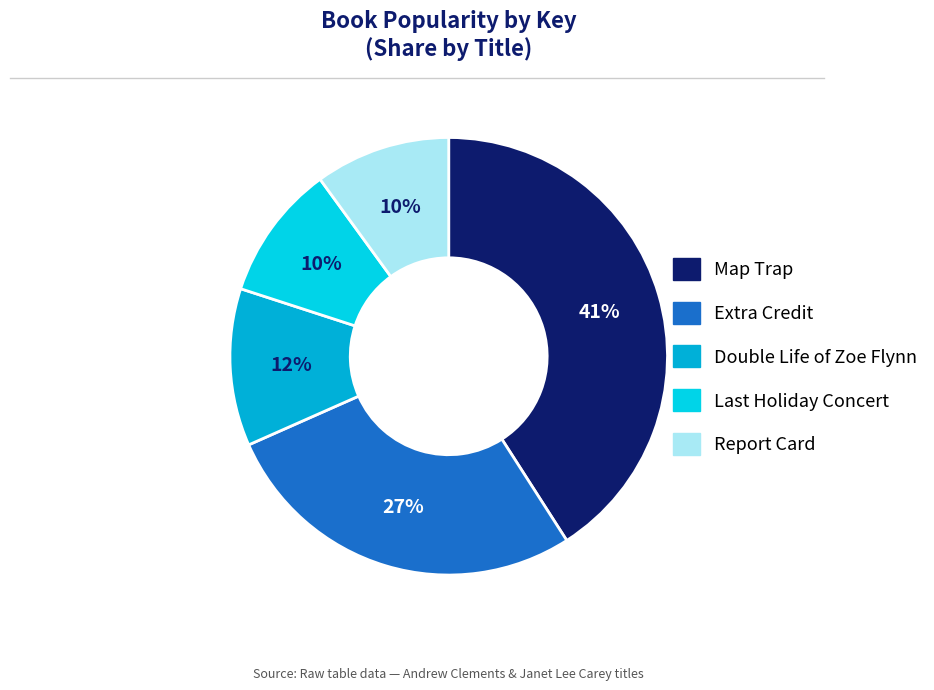

How many segments does this pie chart have?

5